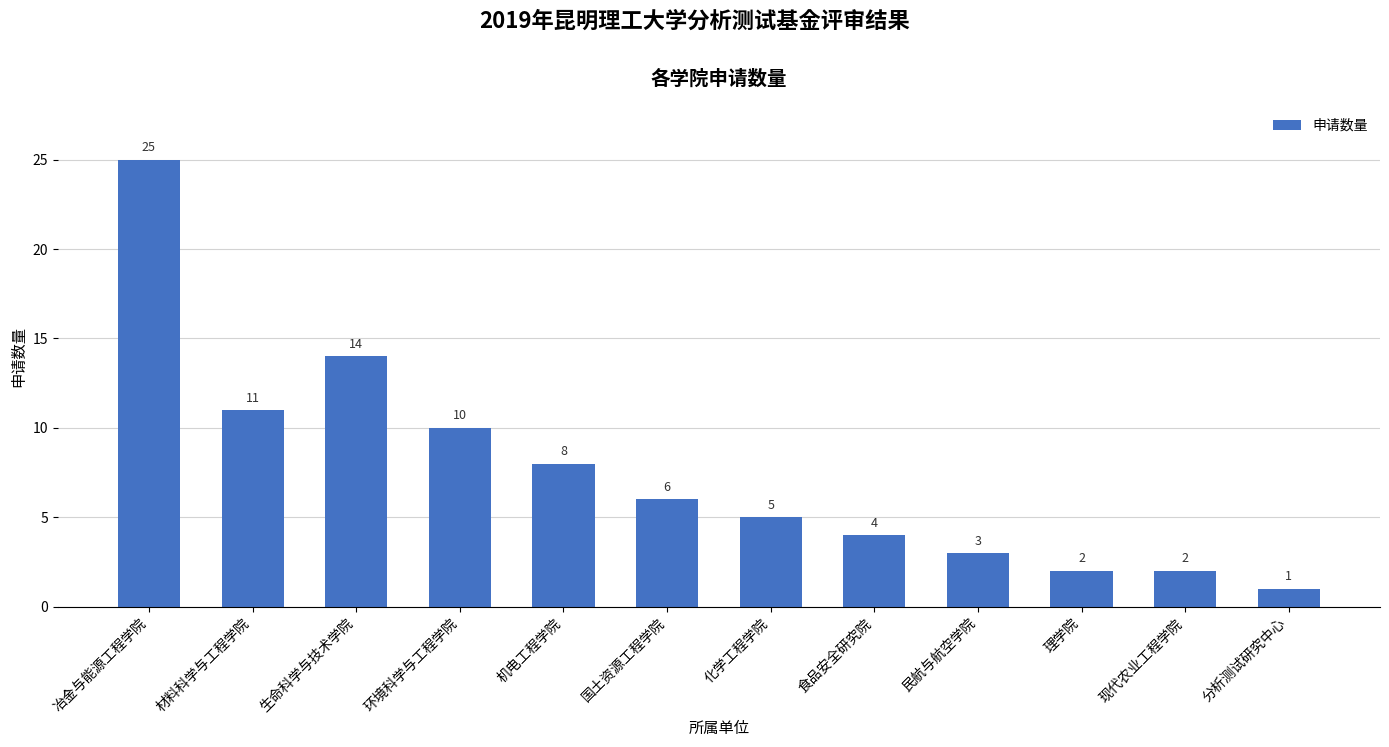

What is the difference between the maximum and second lowest values?

23